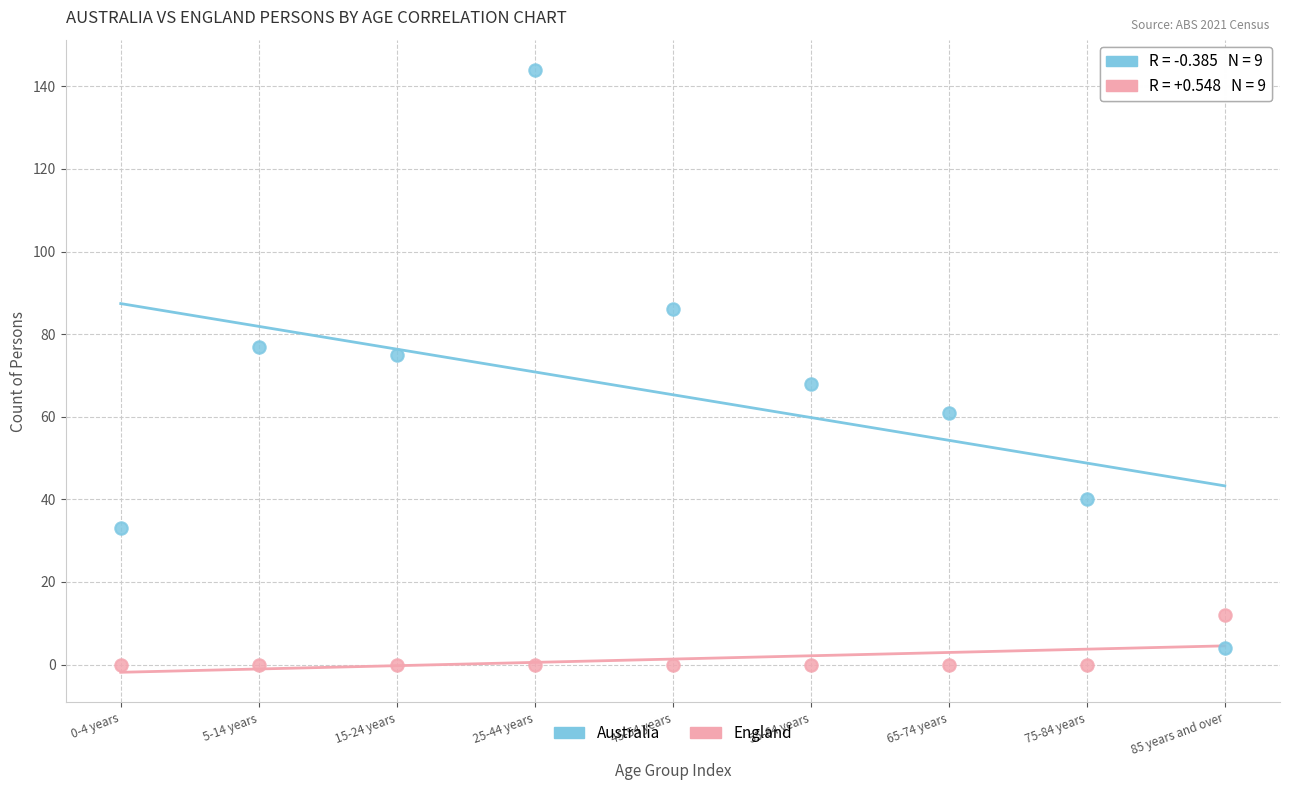

Which series contains the highest Y value?

Australia